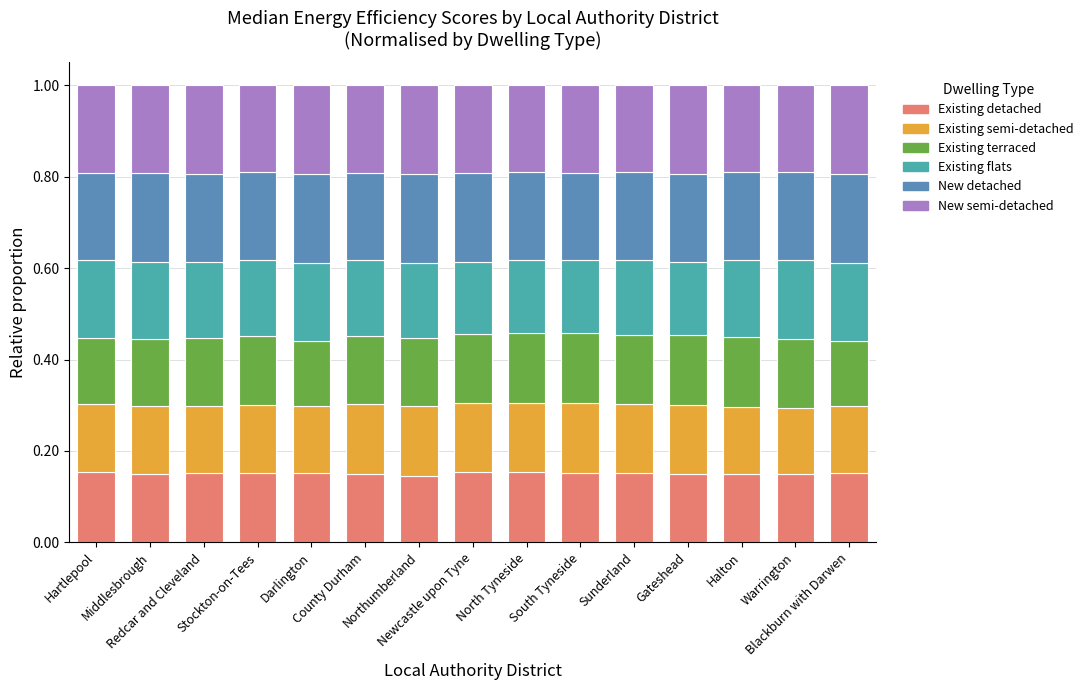

Are the bars grouped side by side (vs. stacked)?

No